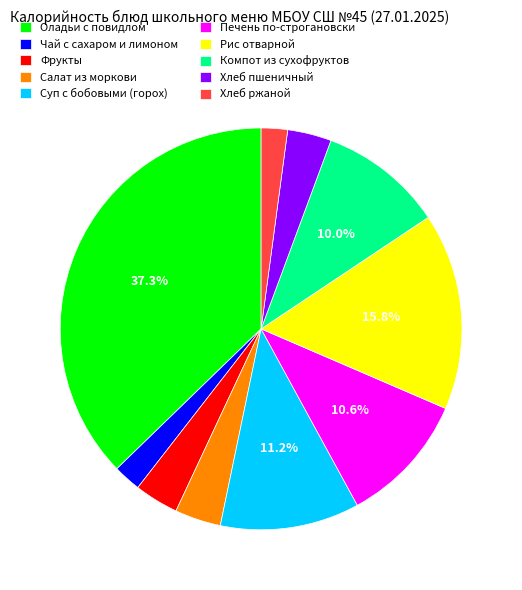

Does any single category account for the majority?

No